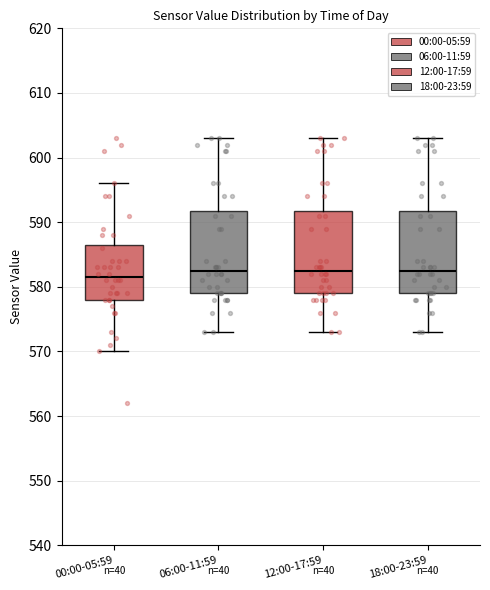

Reading left to right, read every box against the y-axis: the position of its median line, the range the box covers, and the ends of its whiskers. The values are not printed on the chart, so give them approximately, as read against the axis.

00:00-05:59: median 582, box 578 to 587, whiskers 570 to 596
06:00-11:59: median 583, box 579 to 592, whiskers 573 to 603
12:00-17:59: median 583, box 579 to 592, whiskers 573 to 603
18:00-23:59: median 583, box 579 to 592, whiskers 573 to 603